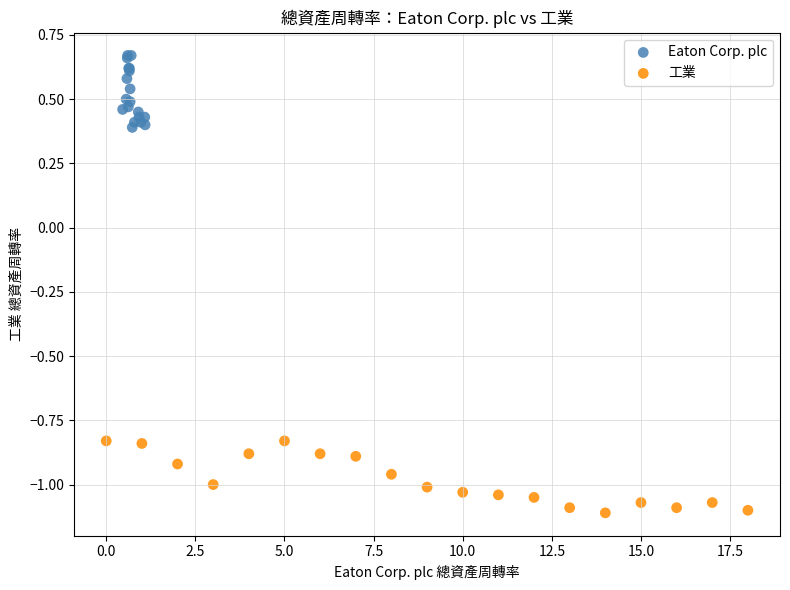

Which series reaches the maximum Y coordinate?

Eaton Corp. plc